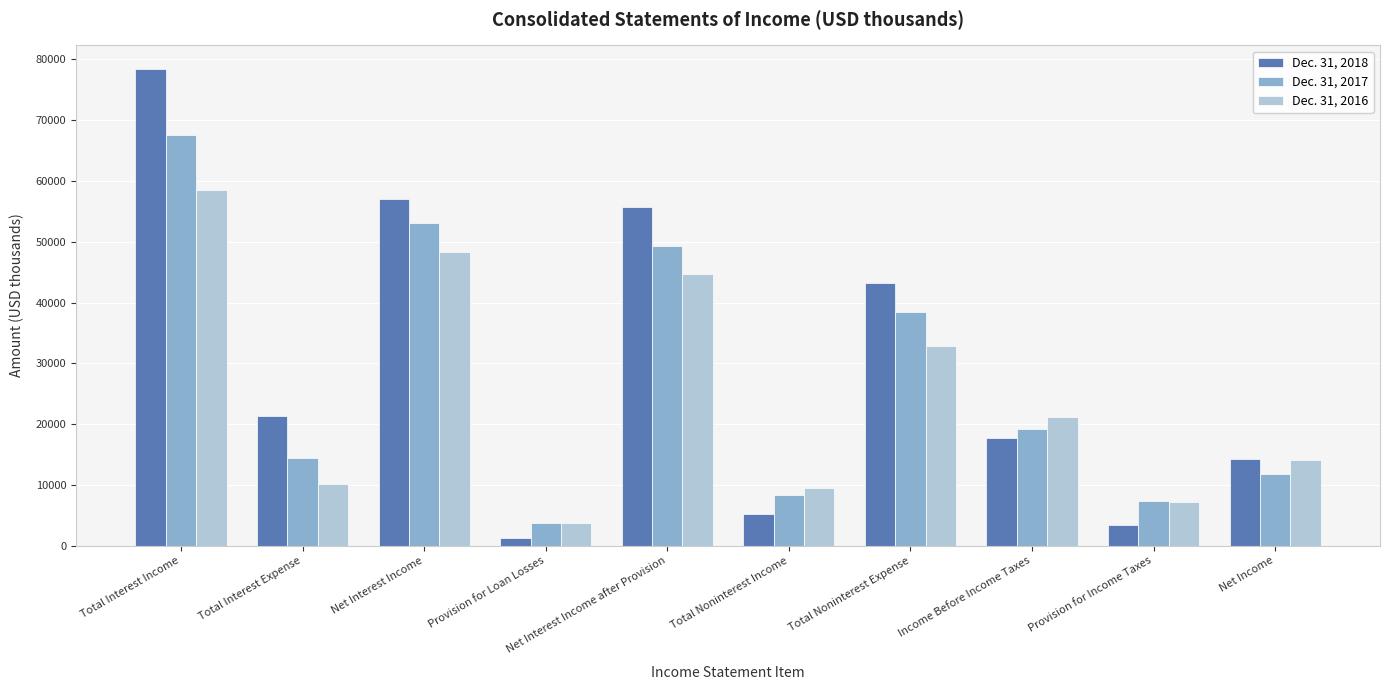

Count the number of categories in the chart.

10